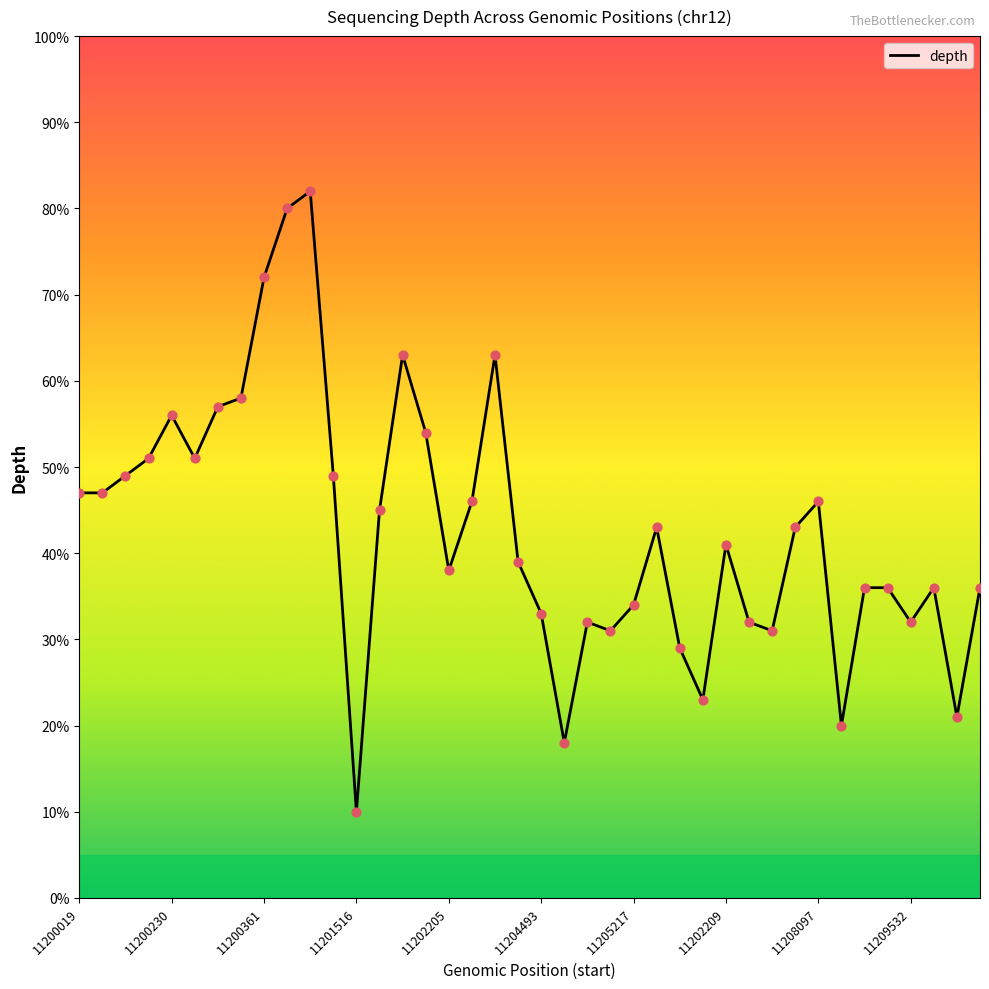

What is the difference between the maximum and minimum values?

72